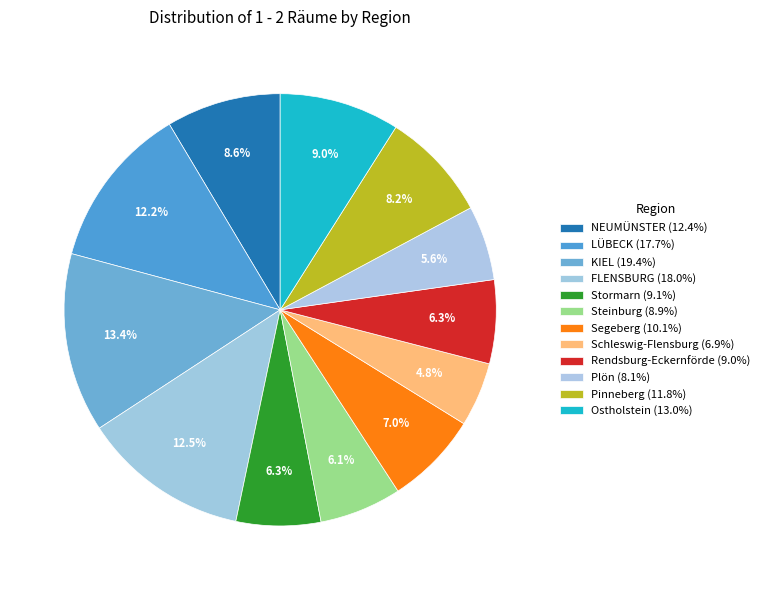

To the nearest percent, what is the combined percentage of Ostholstein and Plön?

15%